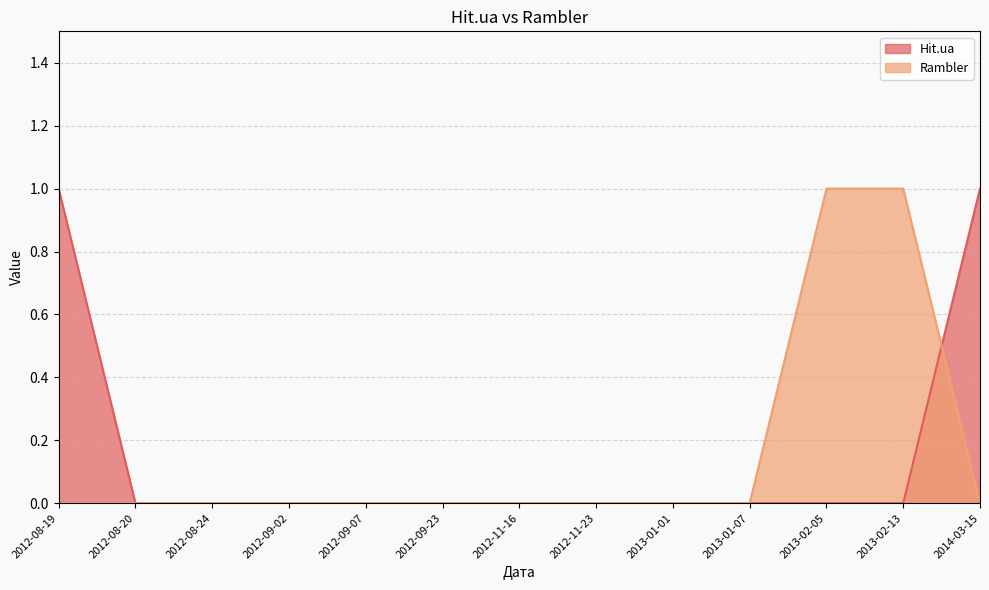

What is the greatest value displayed?

1